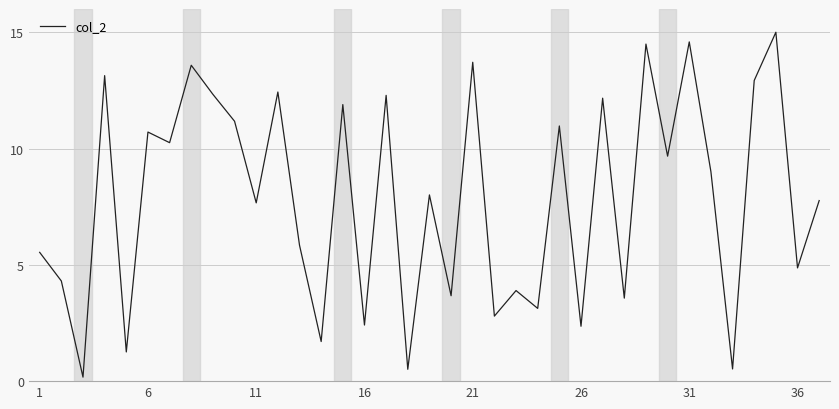

What is the difference between the maximum and minimum values?

14.8